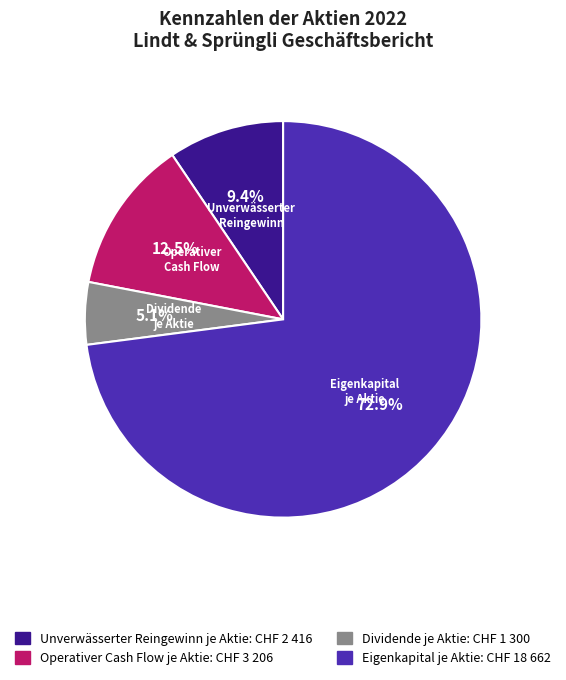

How many slices are in this pie chart?

4